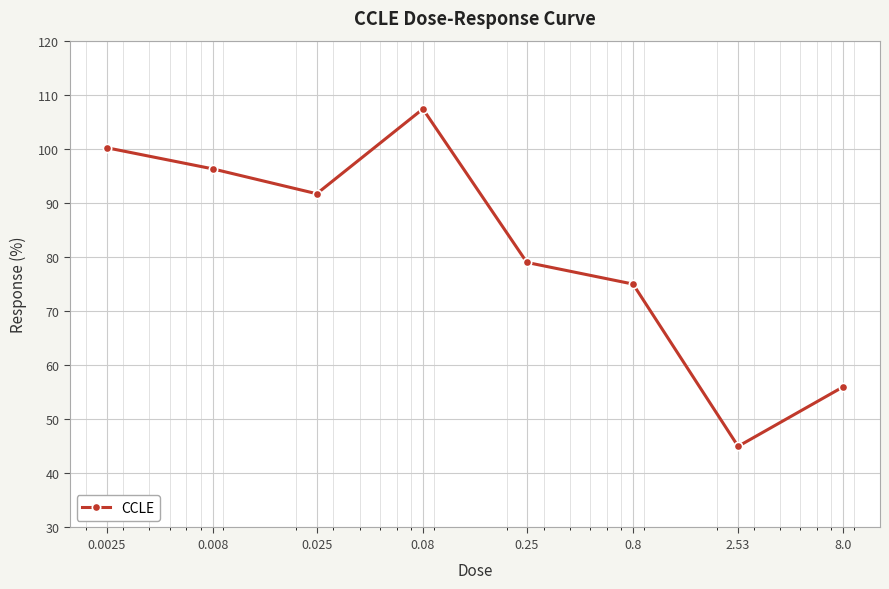

What is the average value?

81.3